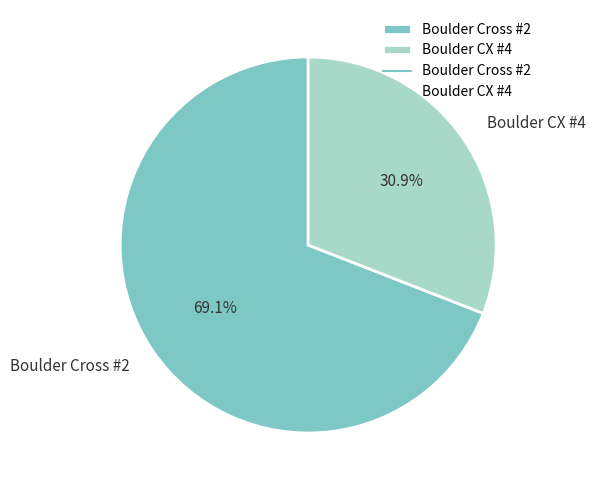

Is there any slice that represents more than half of the pie?

Yes